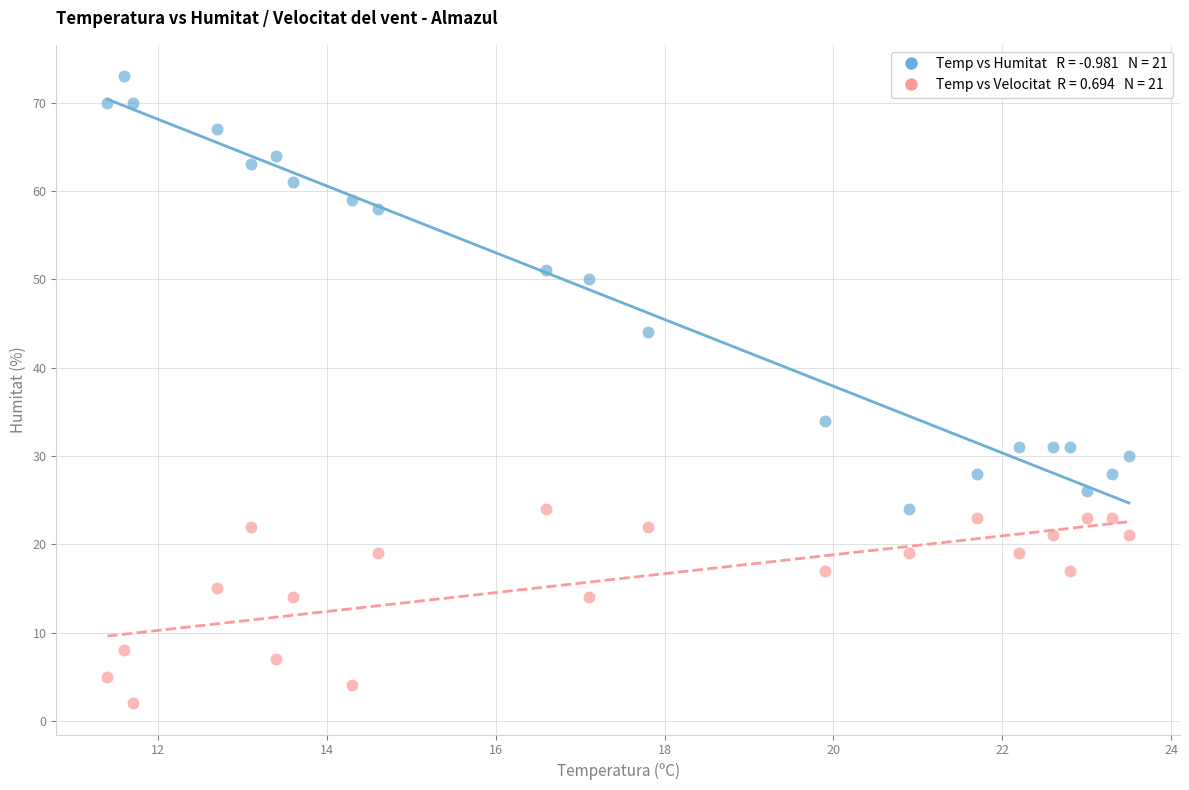

Across all series, what Y value is closest to 37?

34